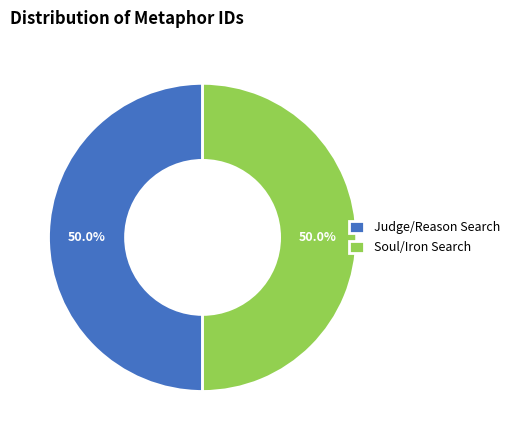

Do Soul/Iron Search and Judge/Reason Search together represent more than half of the pie?

Yes